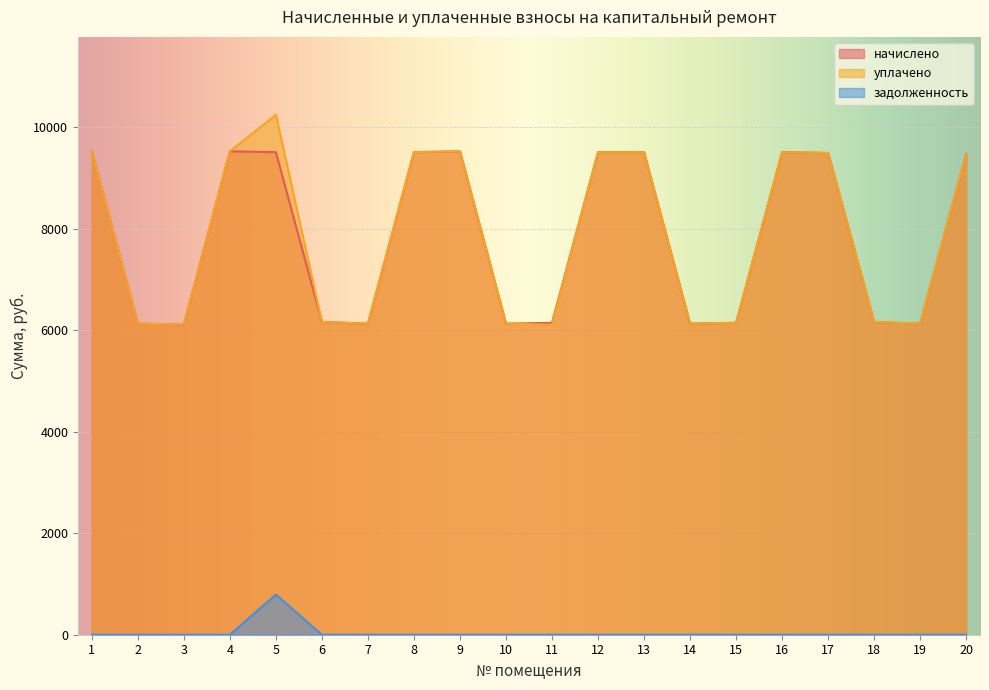

Reading right to left, list all the values displayed in this chart.

начислено: 9472.3	6127.2	6160.3	9488.9	9505.4	6143.8	6127.1	9505.4	9505.4	6143.8	6127.2	9522.0	9505.4	6127.2	6160.3	9505.4	9522.0	6110.6	6127.2	9522.0
уплачено: 9472.3	6127.2	6160.3	9488.9	9505.4	6143.8	6127.1	9505.4	9505.4	6106.7	6127.2	9522.0	9505.4	6127.2	6160.3	10240.2	9522.0	6110.6	6127.2	9522.0
задолженность: 0.0	0.0	0.0	0.0	0.0	0.0	0.0	0.0	0.0	0.0	0.0	0.0	0.0	0.0	0.0	792.1	0.0	0.0	0.0	0.0